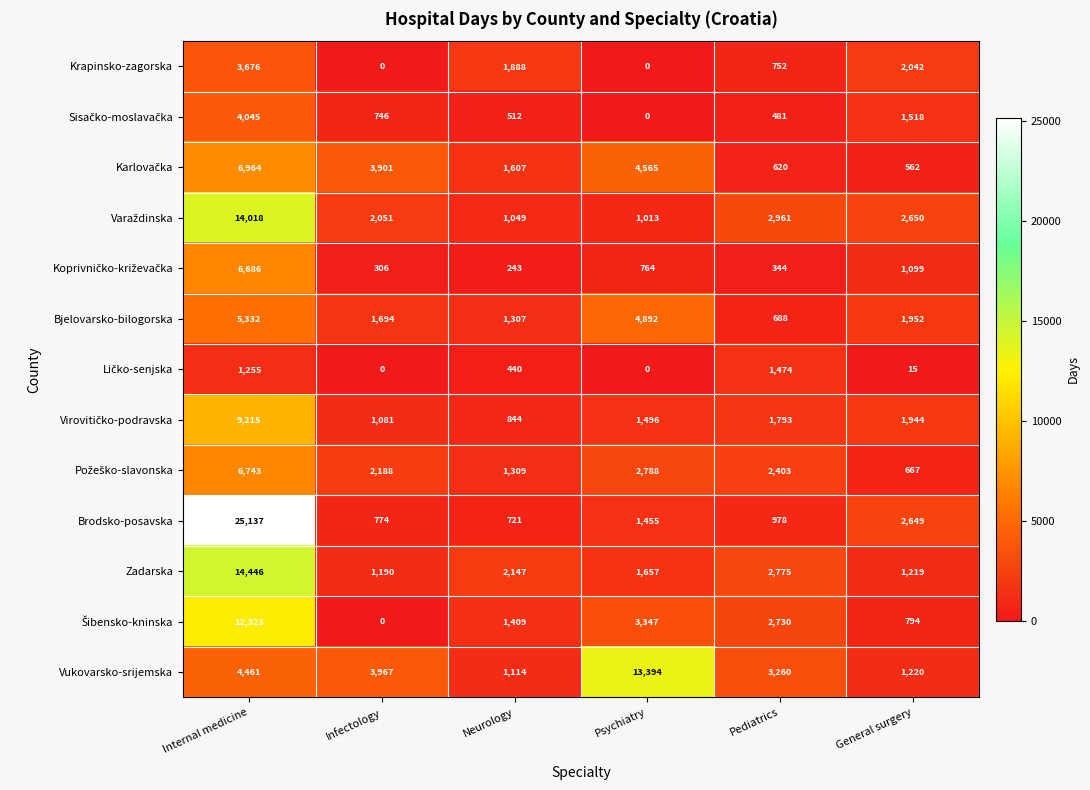

Read the Bjelovarsko-bilogorska value at Pediatrics, to the nearest 100.

700